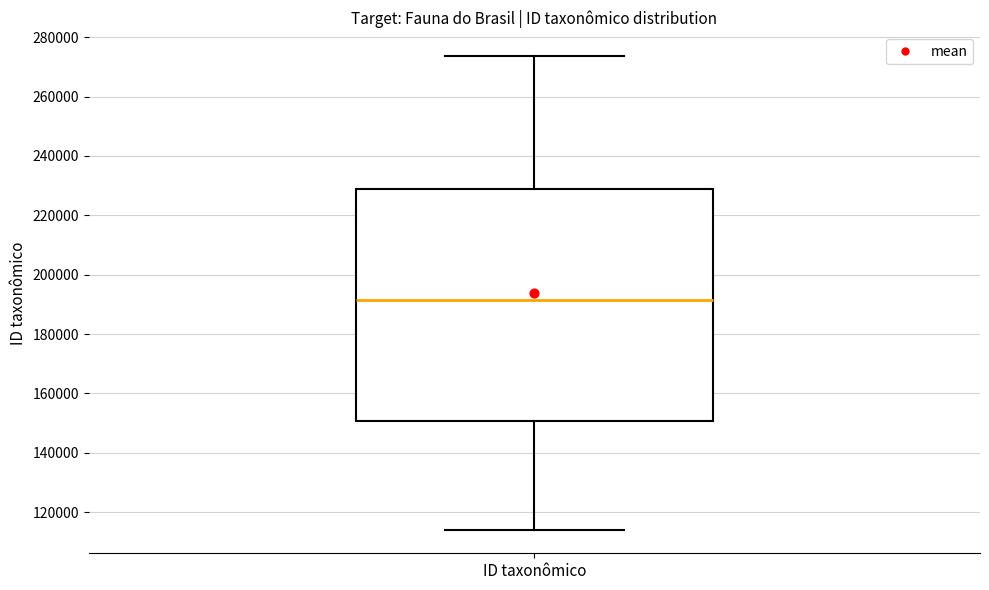

Transcribe this box plot: give where the median line is, the range the box spans, and where the two whiskers end, as read against the y-axis. The values are not printed on the chart, so give them approximately, as read against the axis.

median 192000, box 150000 to 228000, whiskers 114000 to 274000